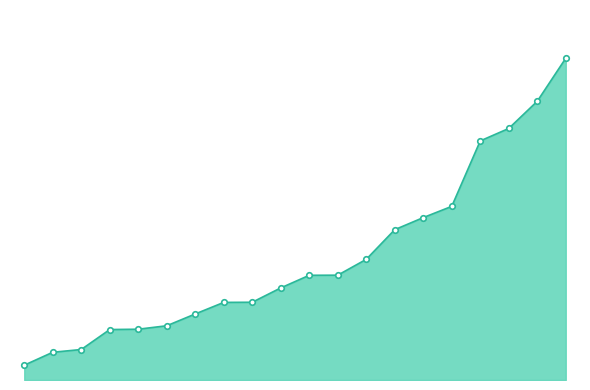

At which label does the data first exceed 14?

Robert Allen Heatwole Jr